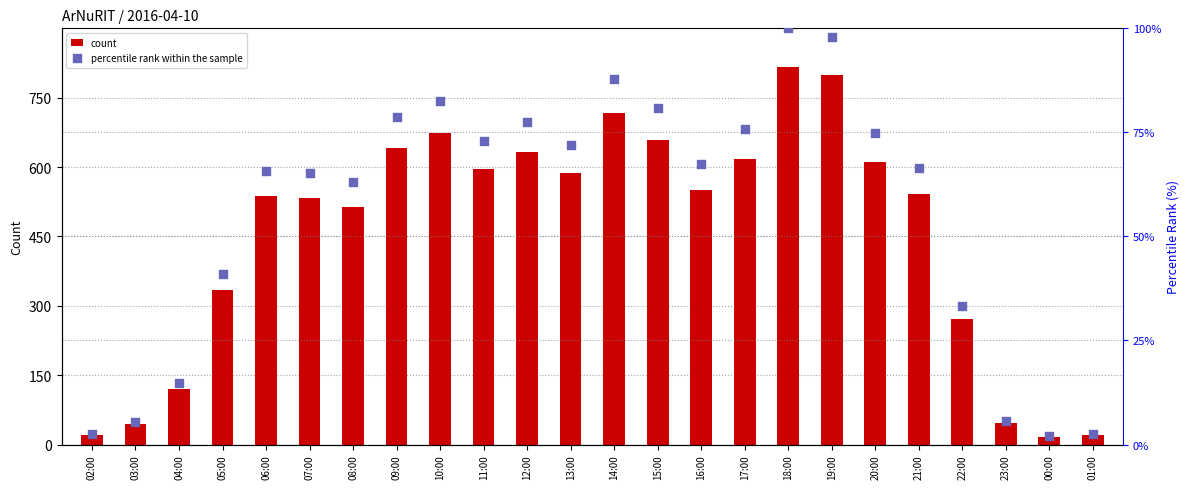

At how many categories does at least one series exceed 793?

2